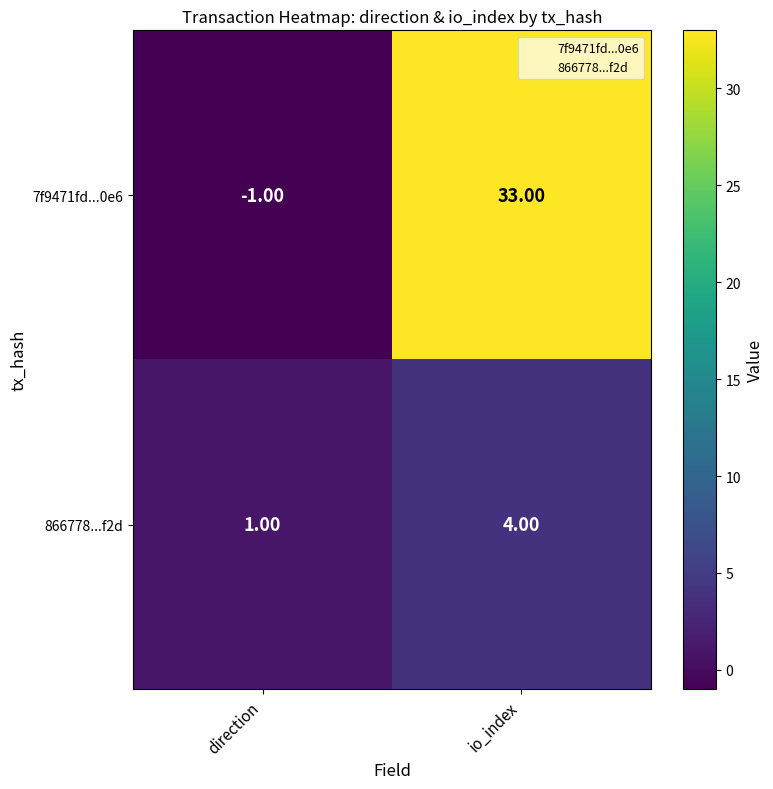

At which category is the sum across all series the highest?

io_index